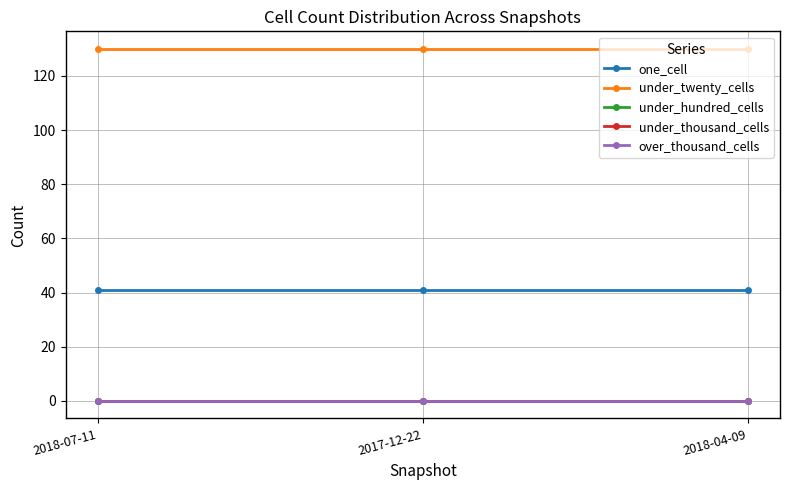

Which series has the largest total across all categories?

under_twenty_cells